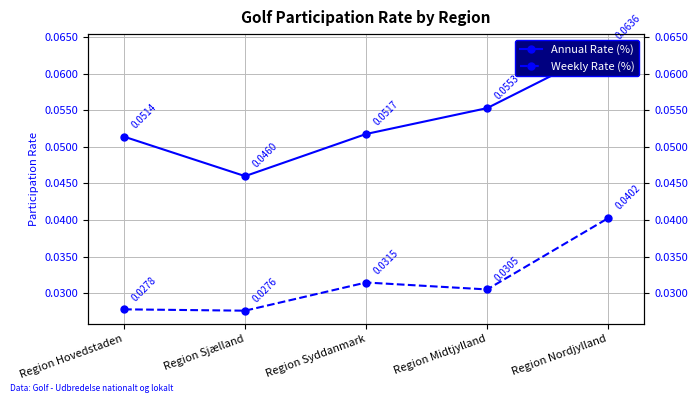

The value of Annual Rate (%) at Region Sjælland is 0.1. True or false?

False